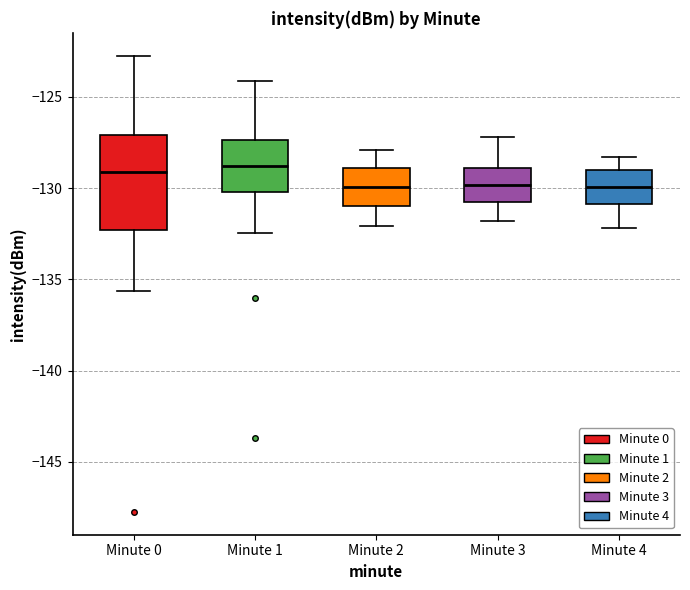

Where does the lower whisker of the box for Minute 0 end on the y-axis? The values are not printed on the chart, so give them approximately, as read against the axis.

-135.5